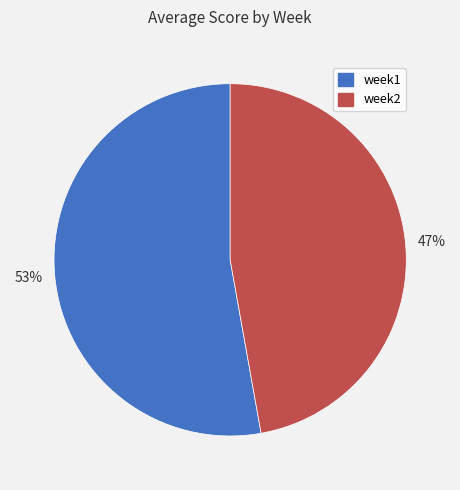

To the nearest percent, what portion does week1 represent?

53%